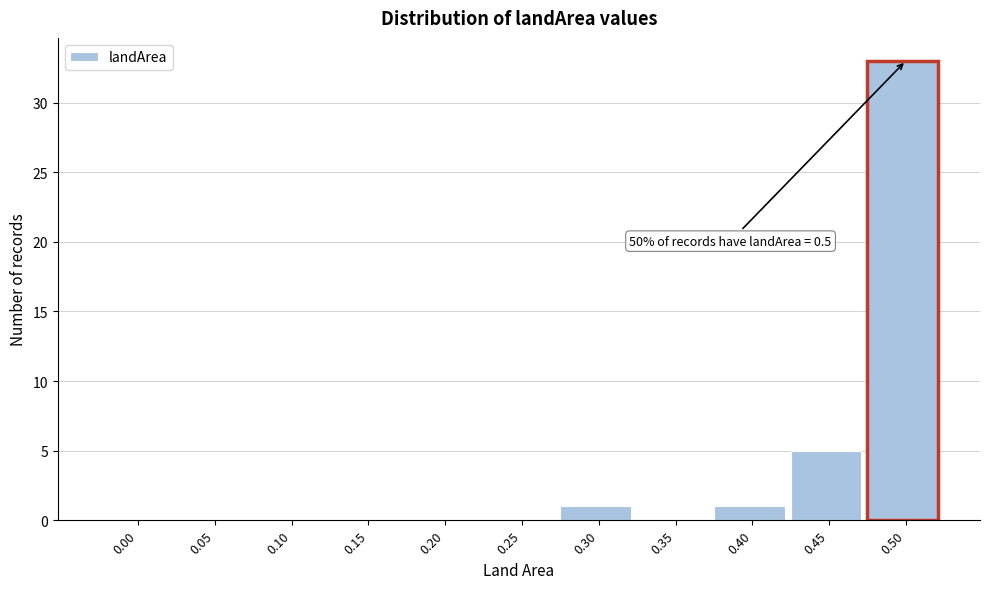

Reading left to right, list all the values displayed in this chart.

0.00=0	0.05=0	0.10=0	0.15=0	0.20=0	0.25=0	0.30=1	0.35=0	0.40=1	0.45=5	0.50=33